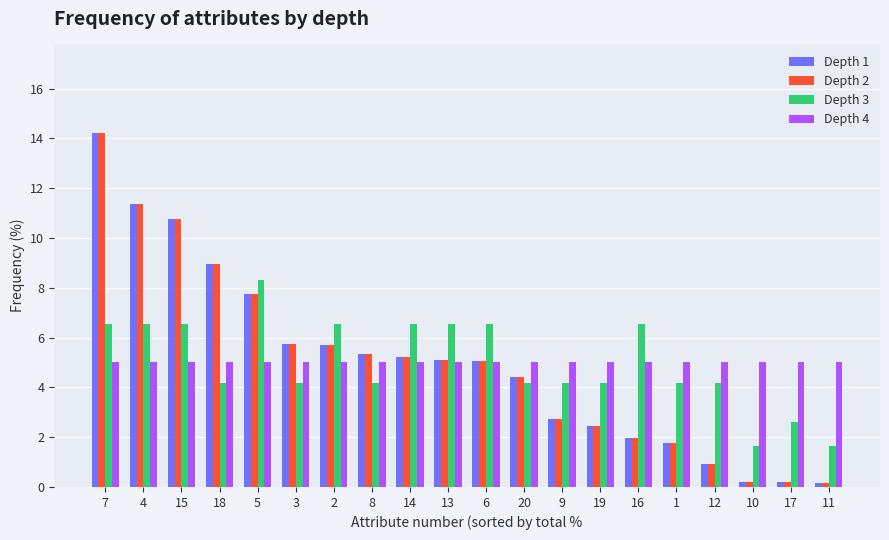

What is the sum of all Depth 1 values?

100.0